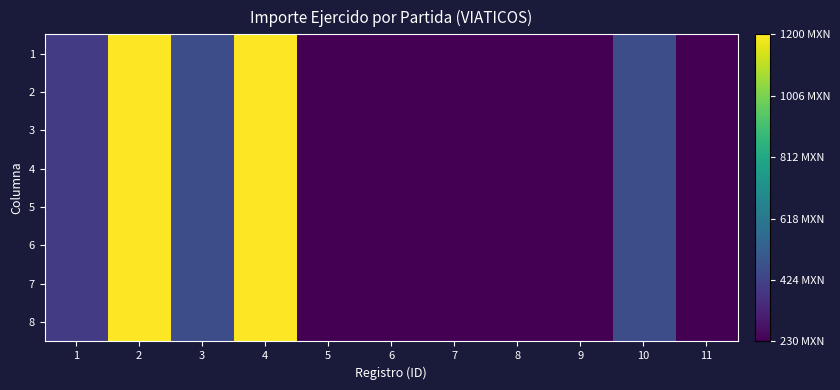

Reading left to right, list all the values displayed in this chart.

1: 1=400	2=1200	3=460	4=1200	5=230	6=230	7=230	8=230	9=230	10=460	11=230
2: 1=400	2=1200	3=460	4=1200	5=230	6=230	7=230	8=230	9=230	10=460	11=230
3: 1=400	2=1200	3=460	4=1200	5=230	6=230	7=230	8=230	9=230	10=460	11=230
4: 1=400	2=1200	3=460	4=1200	5=230	6=230	7=230	8=230	9=230	10=460	11=230
5: 1=400	2=1200	3=460	4=1200	5=230	6=230	7=230	8=230	9=230	10=460	11=230
6: 1=400	2=1200	3=460	4=1200	5=230	6=230	7=230	8=230	9=230	10=460	11=230
7: 1=400	2=1200	3=460	4=1200	5=230	6=230	7=230	8=230	9=230	10=460	11=230
8: 1=400	2=1200	3=460	4=1200	5=230	6=230	7=230	8=230	9=230	10=460	11=230